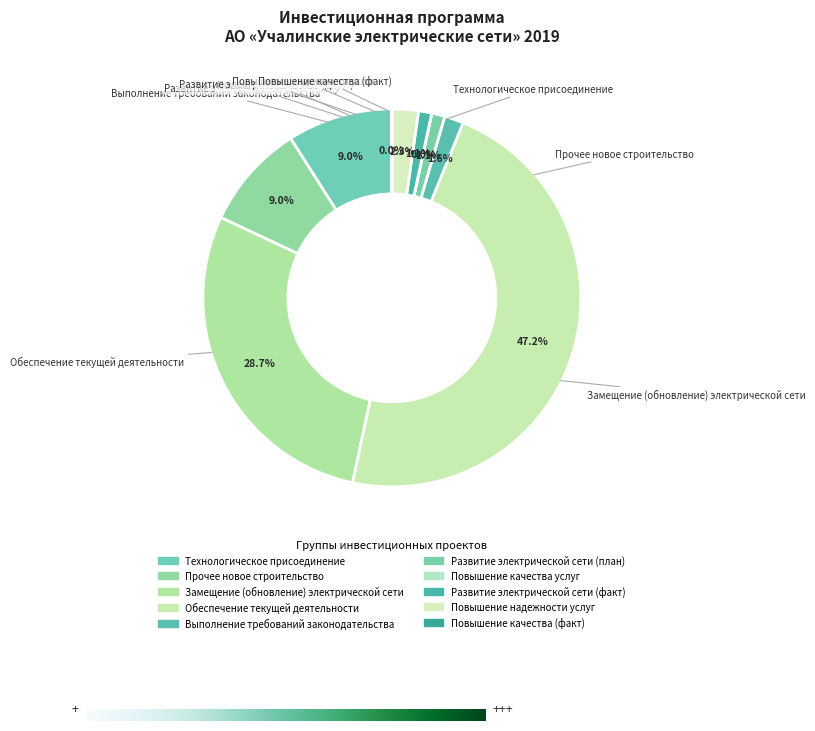

Is Выполнение требований законодательства the majority of the pie?

No